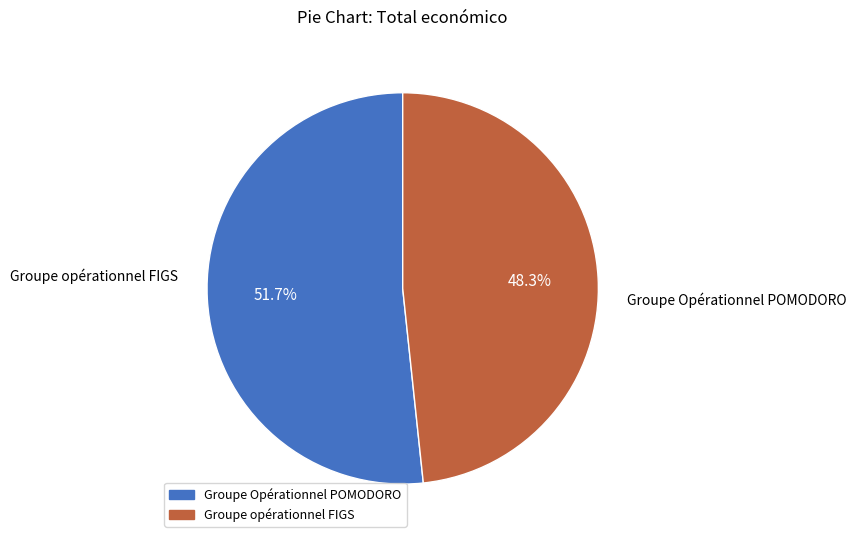

Which category has the biggest portion of the pie?

Groupe Opérationnel POMODORO